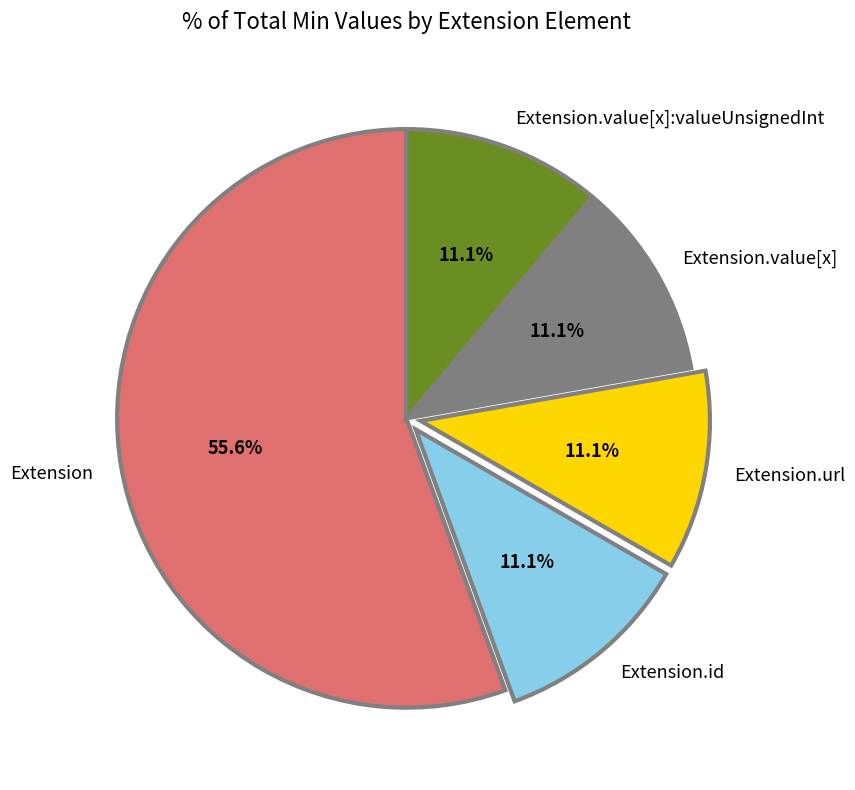

Does Extension.url account for over 50% of the chart?

No